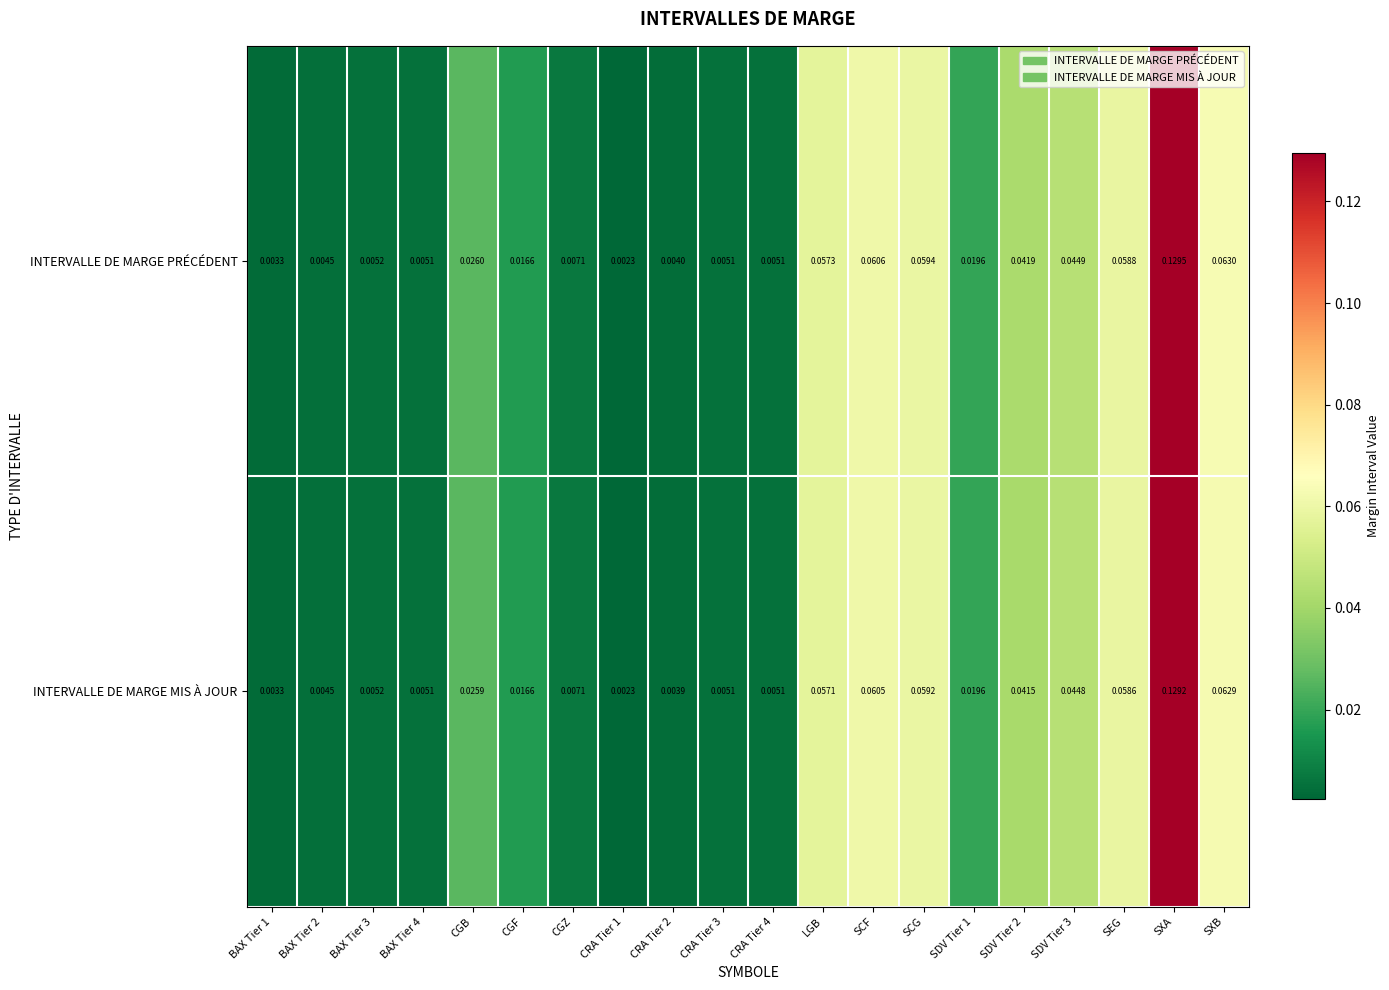

Rank the series at SDV Tier 2 from lowest to highest value.

INTERVALLE DE MARGE MIS À JOUR, INTERVALLE DE MARGE PRÉCÉDENT